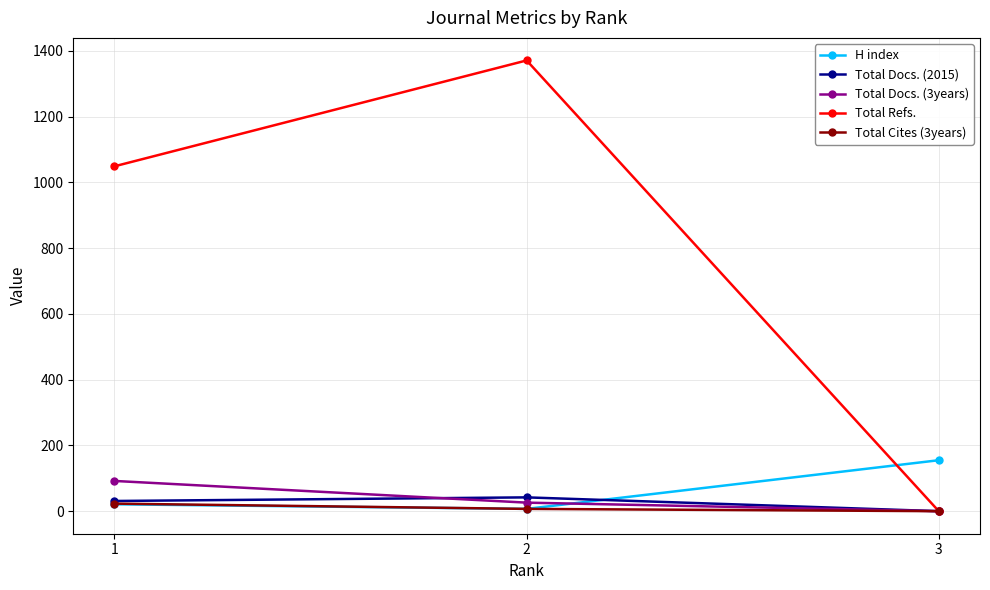

Reading right to left, extract all data points from this chart.

H index: 3=155	2=7	1=21
Total Docs. (2015): 3=0	2=42	1=31
Total Docs. (3years): 3=0	2=26	1=92
Total Refs.: 3=0	2=1371	1=1049
Total Cites (3years): 3=0	2=7	1=23